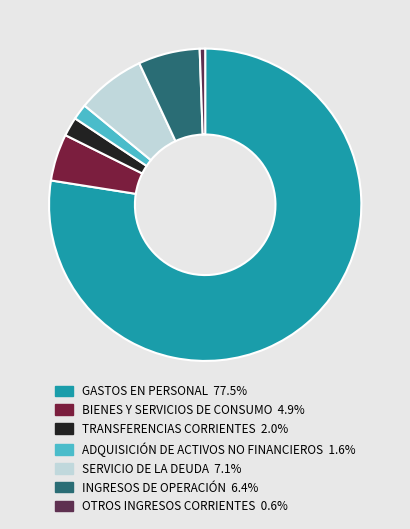

What percentage is NOT represented by ADQUISICIÓN DE ACTIVOS NO FINANCIEROS?

98.4%